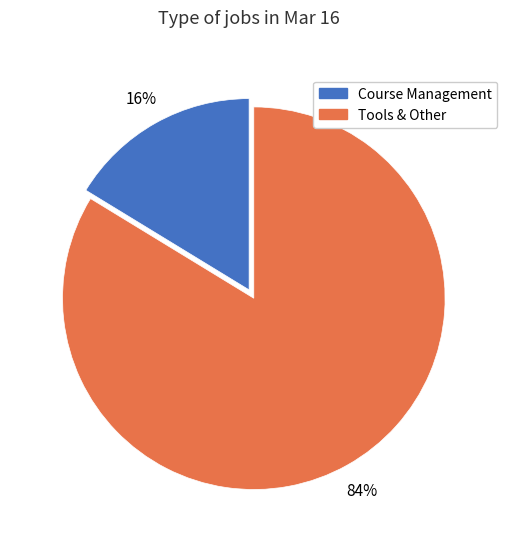

Which category has the smallest portion of the pie?

Course Management